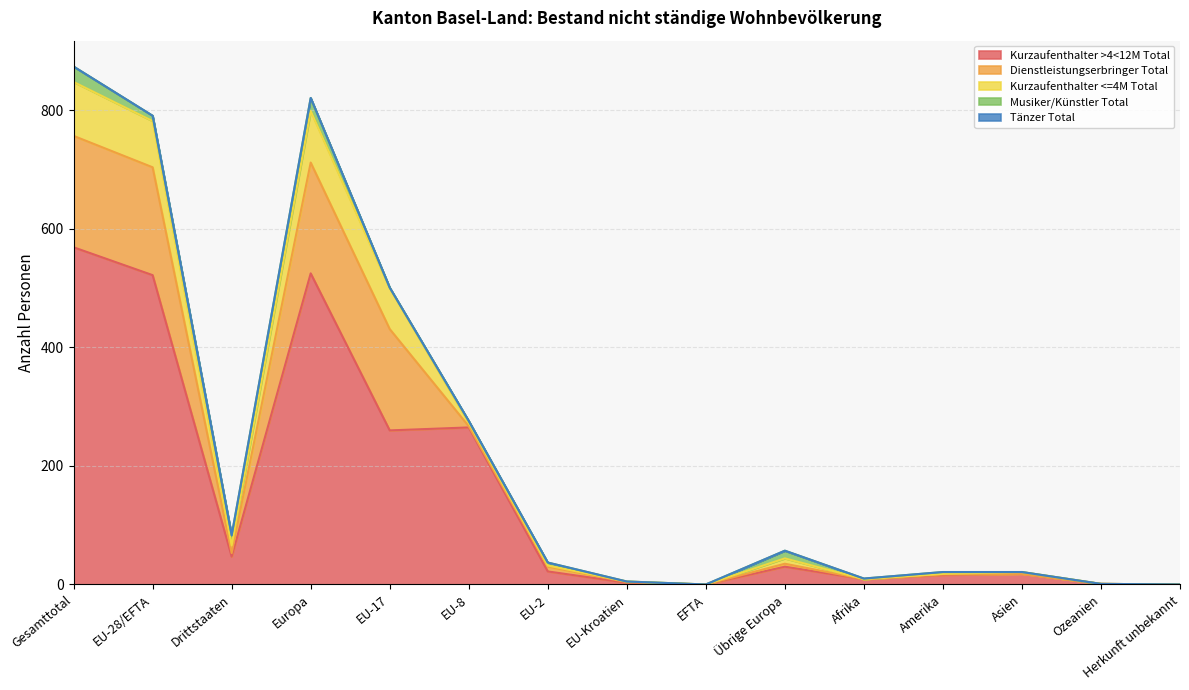

Rank the series by their maximum value, from highest to lowest.

Kurzaufenthalter >4<12M Total, Dienstleistungserbringer Total, Kurzaufenthalter <=4M Total, Musiker/Künstler Total, Tänzer Total